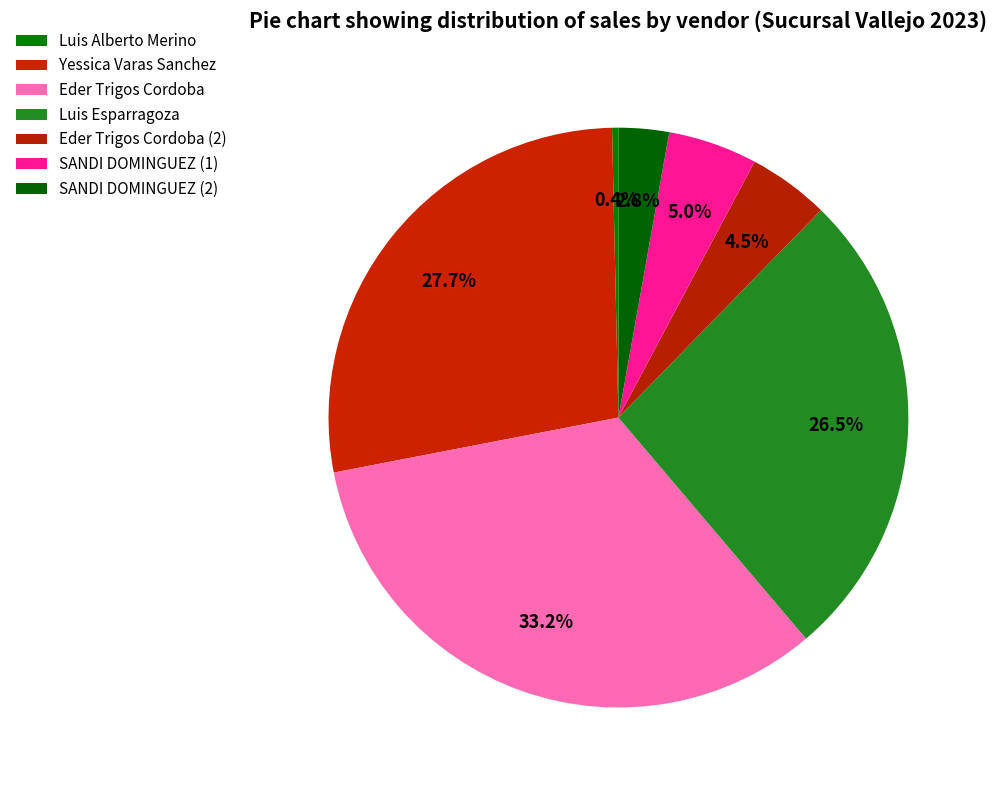

True or false: Eder Trigos Cordoba (2) accounts for 15% of the total.

False